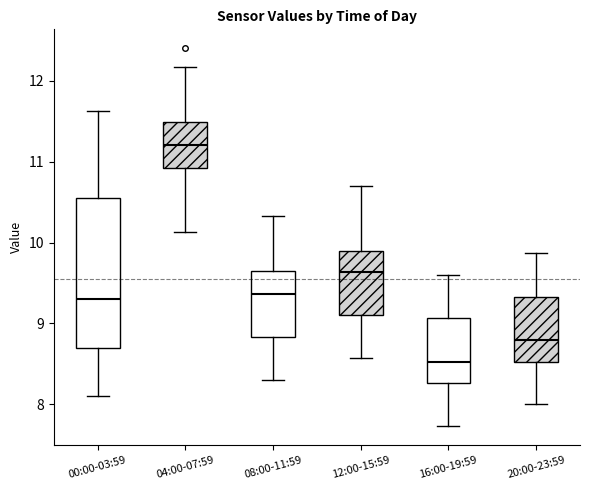

Reading left to right, read every box against the y-axis: the position of its median line, the range the box covers, and the ends of its whiskers. The values are not printed on the chart, so give them approximately, as read against the axis.

00:00-03:59: median 9.3, box 8.7 to 10.5, whiskers 8.1 to 11.6
04:00-07:59: median 11.2, box 10.9 to 11.5, whiskers 10.1 to 12.2
08:00-11:59: median 9.4, box 8.8 to 9.6, whiskers 8.3 to 10.3
12:00-15:59: median 9.6, box 9.1 to 9.9, whiskers 8.6 to 10.7
16:00-19:59: median 8.5, box 8.3 to 9.1, whiskers 7.7 to 9.6
20:00-23:59: median 8.8, box 8.5 to 9.3, whiskers 8.0 to 9.9